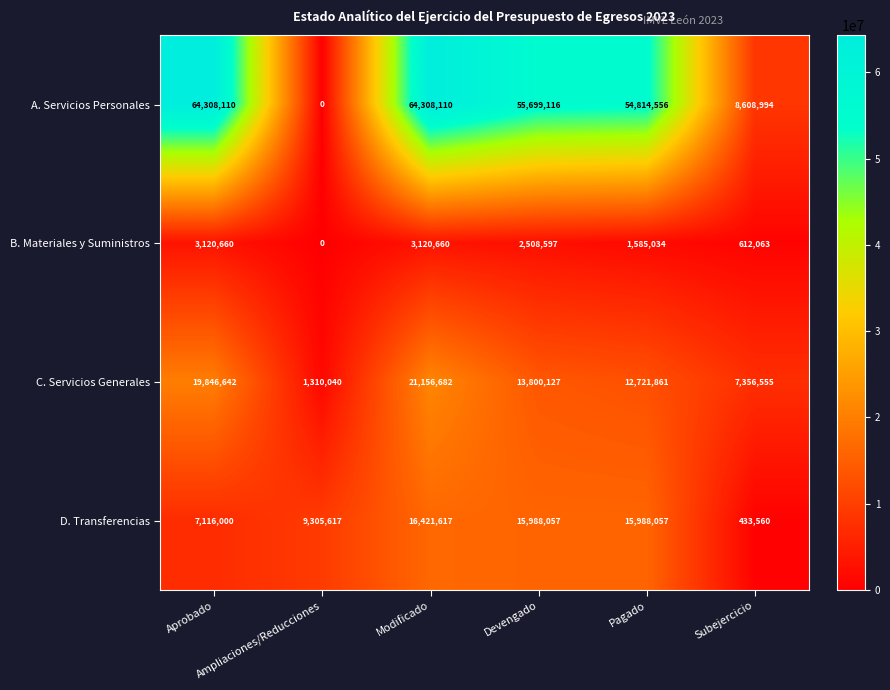

At which category is the sum across all series the highest?

Modificado